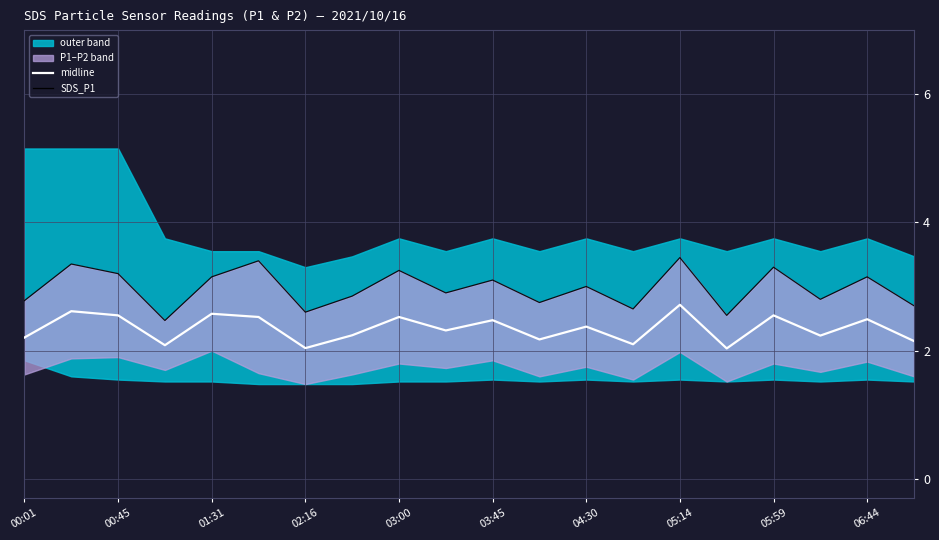

True or false: SDS_P1 and midline intersect in this chart.

False